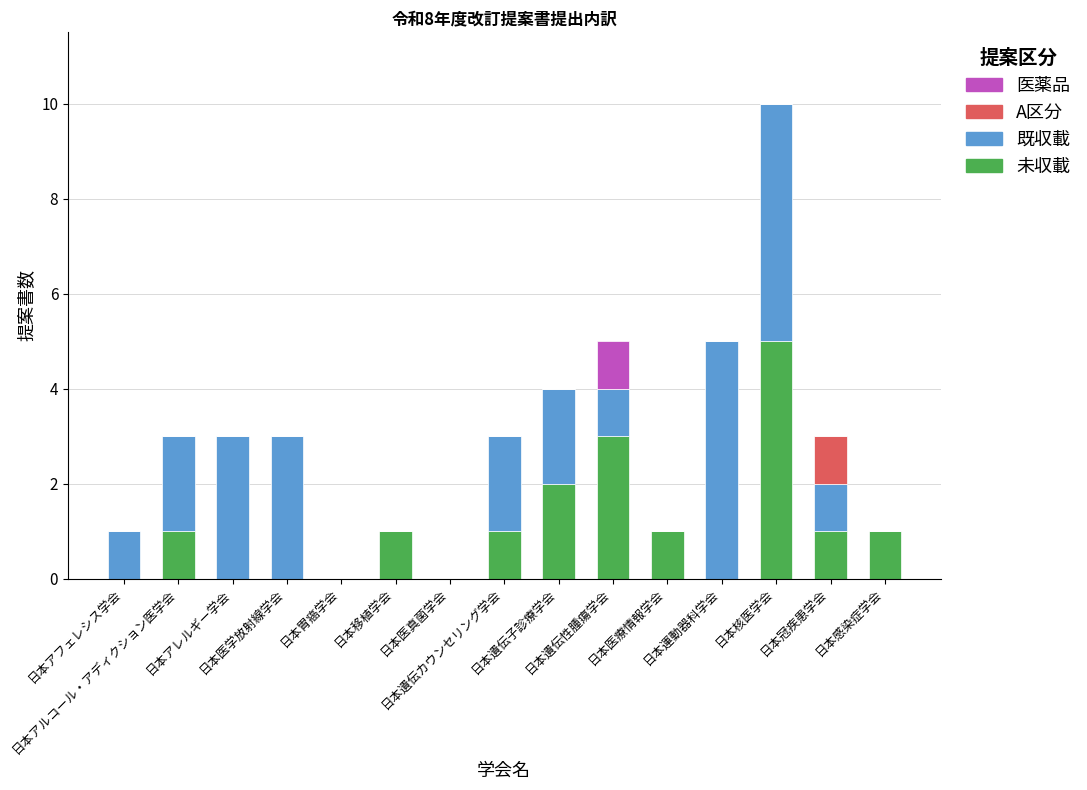

Does the chart contain stacked bars?

Yes